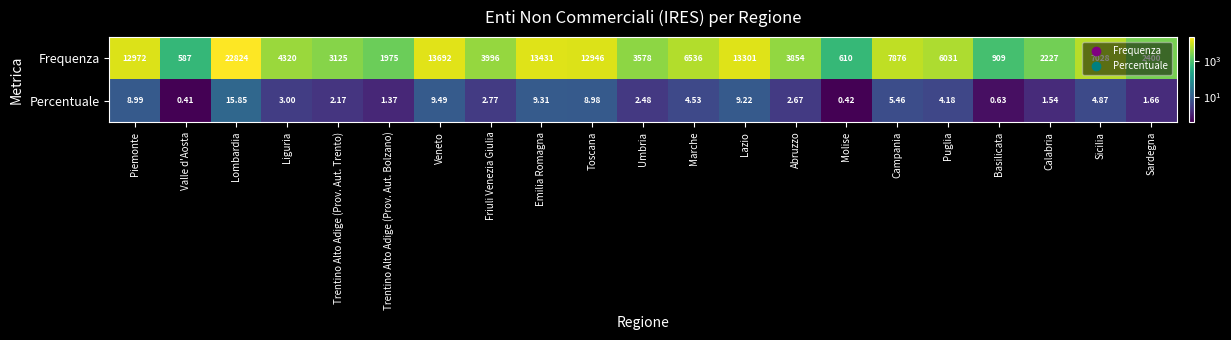

At which category is the sum across all series the highest?

Lombardia